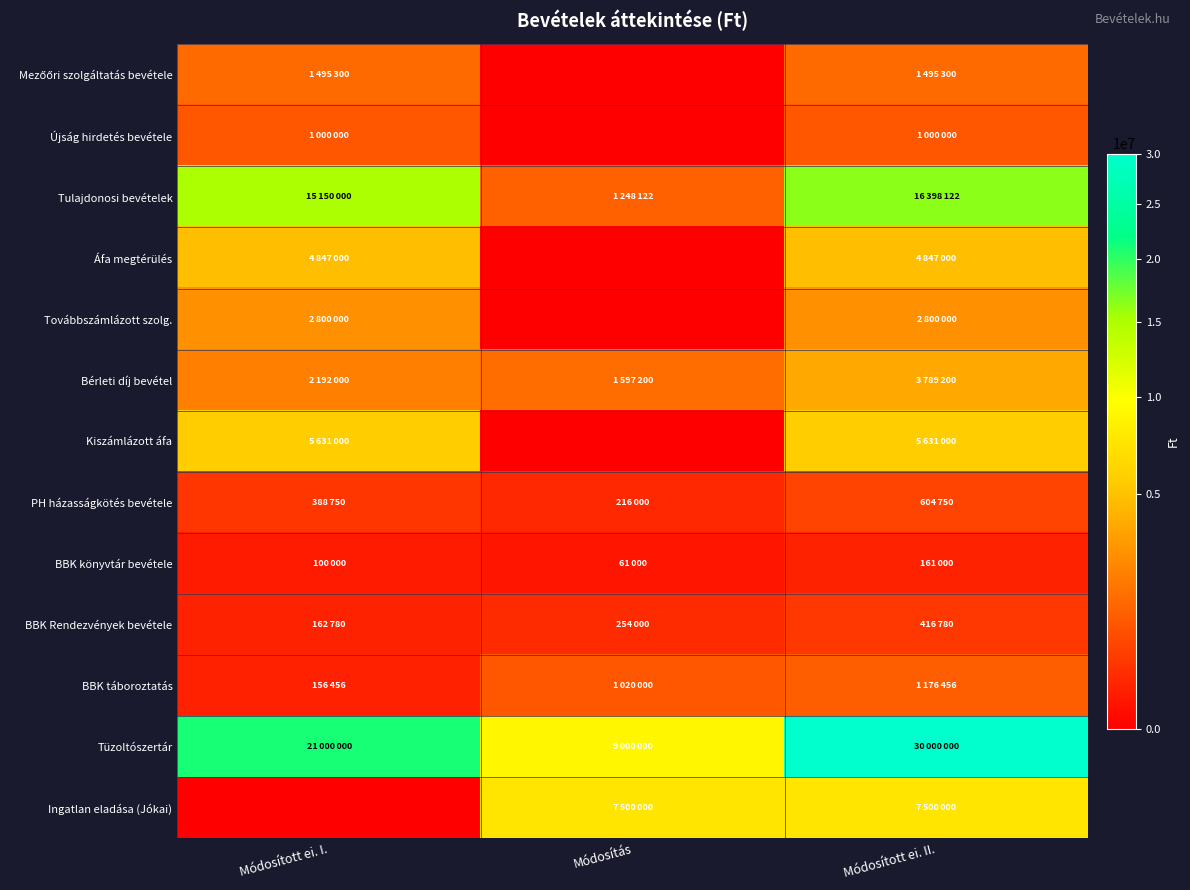

At which category is the sum across all series the highest?

Módosított ei. II.